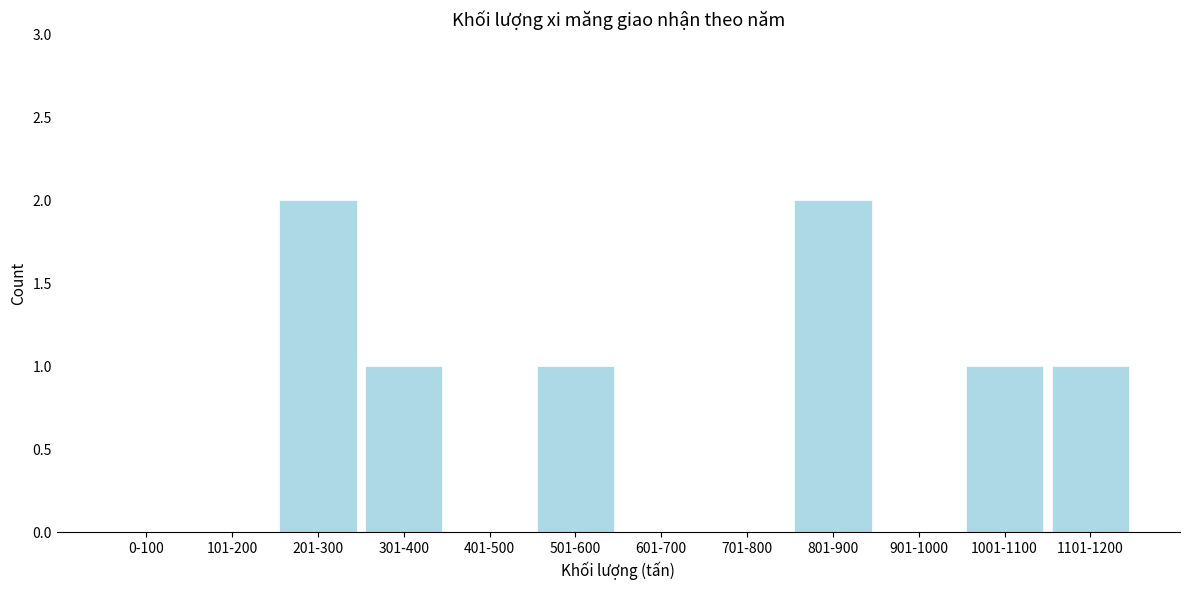

Reading right to left, extract all data points from this chart.

1101-1200=1	1001-1100=1	901-1000=0	801-900=2	701-800=0	601-700=0	501-600=1	401-500=0	301-400=1	201-300=2	101-200=0	0-100=0